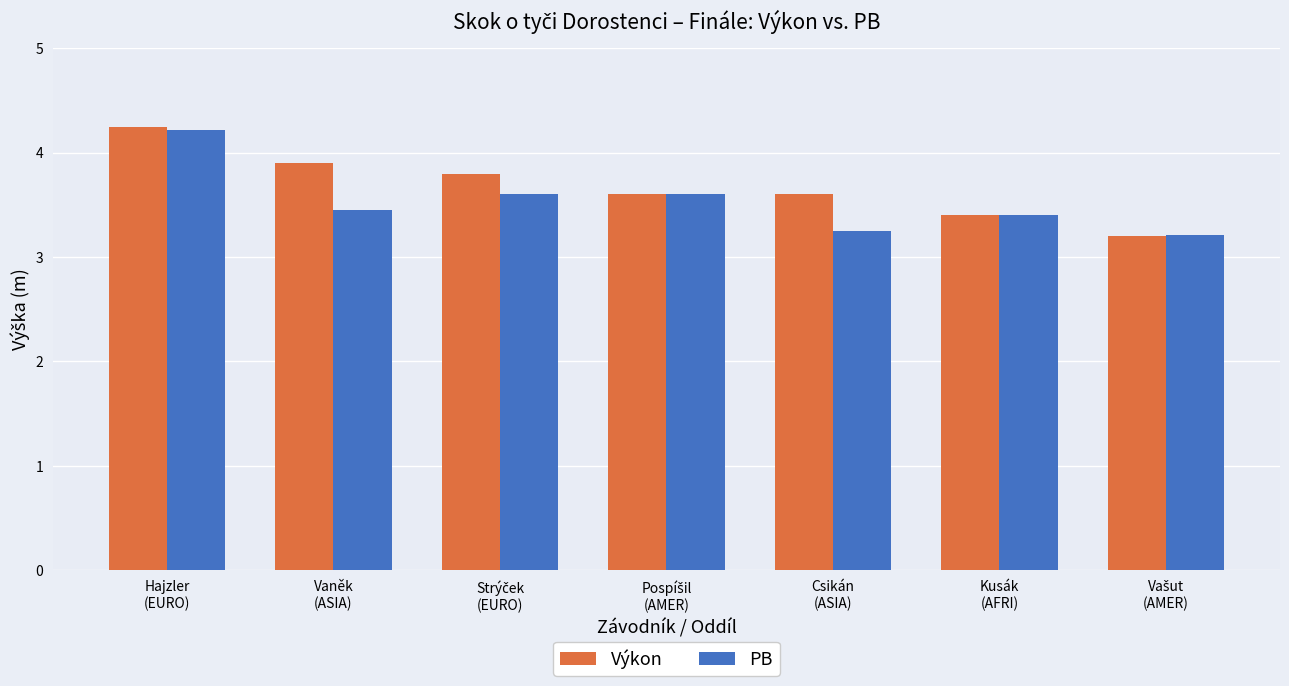

What is the sum of all PB values?

24.7